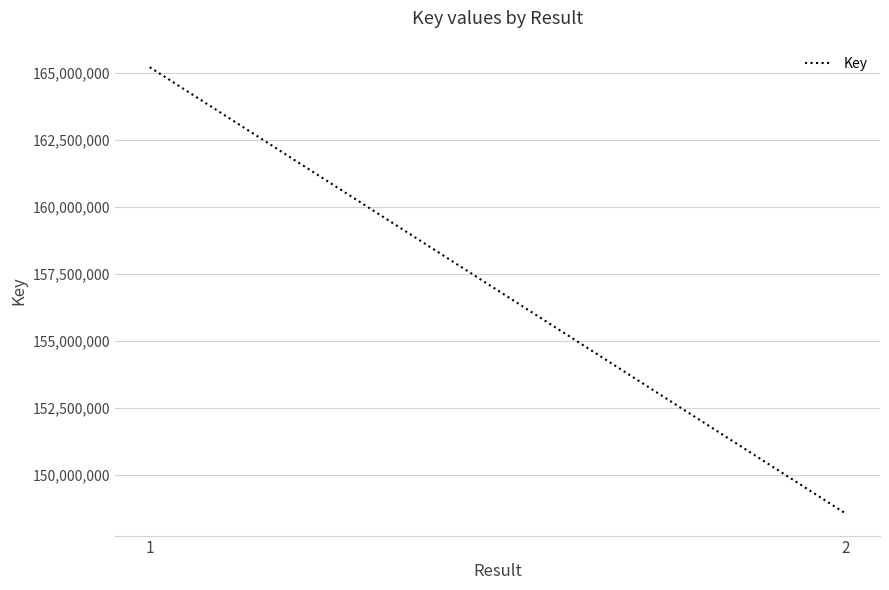

Which label corresponds to the largest value in the chart?

1